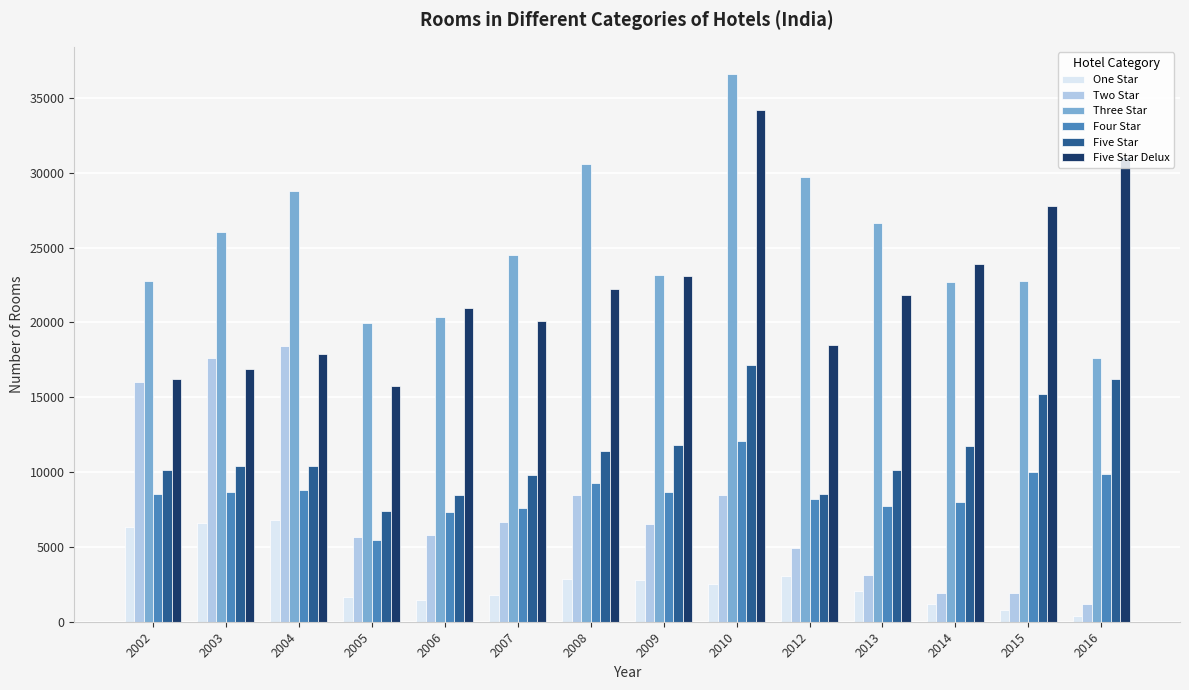

Does the chart contain any negative values?

No